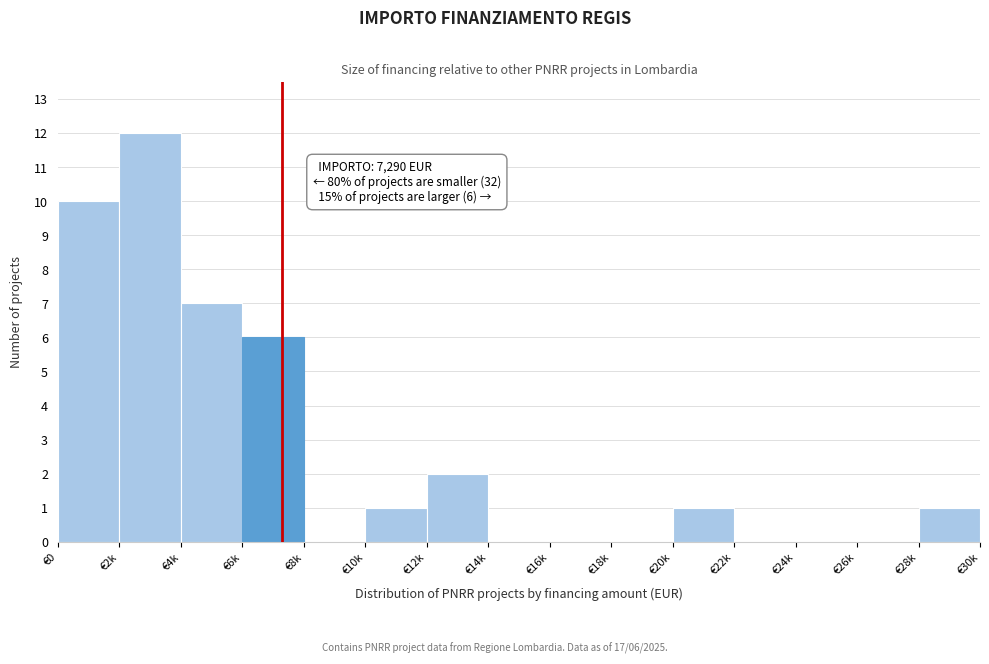

Reading left to right, transcribe all the data shown in this chart.

€0=10	€2k=12	€4k=7	€6k=6	€8k=0	€10k=1	€12k=2	€14k=0	€16k=0	€18k=0	€20k=1	€22k=0	€24k=0	€26k=0	€28k=1